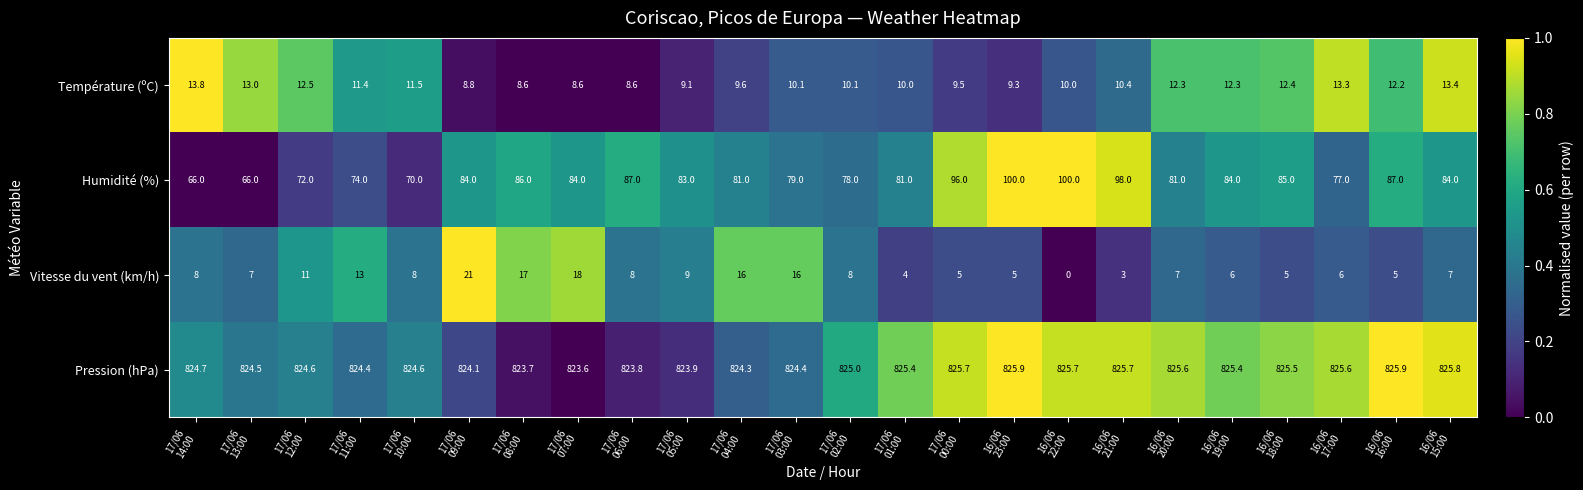

Count the number of categories in the chart.

24